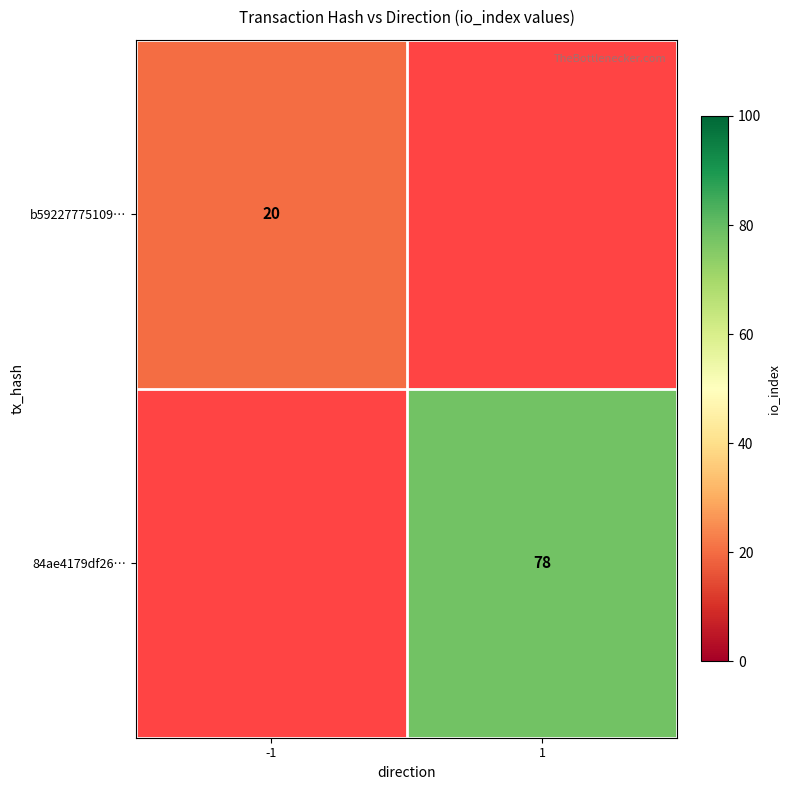

The b59227775109… series shows 5 at -1. True or false?

False